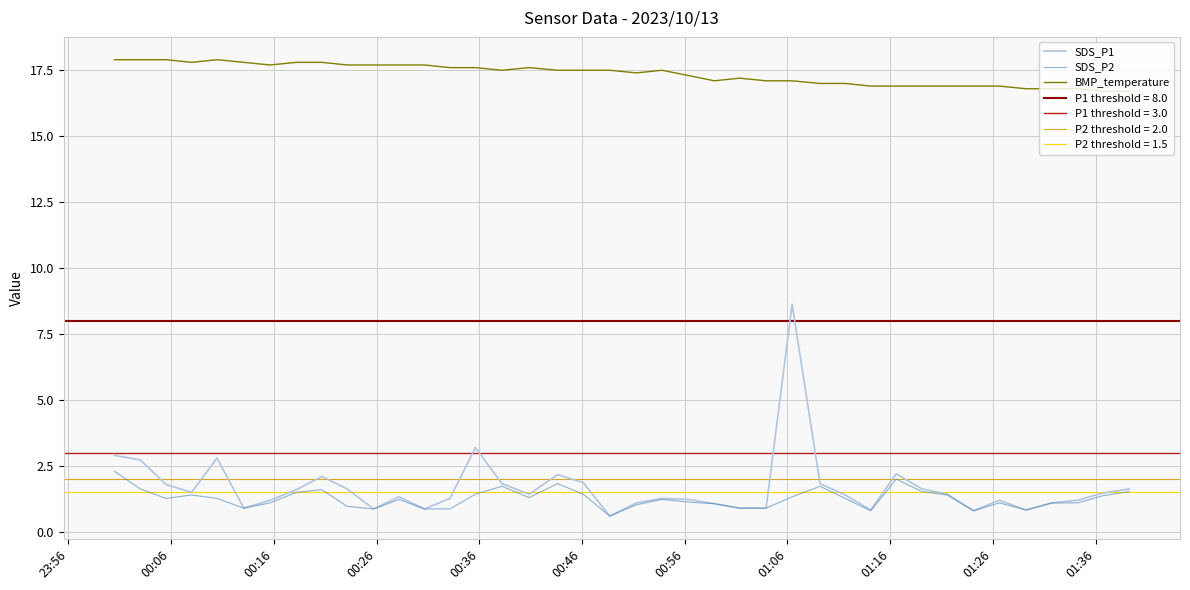

What is the maximum value shown in the chart?

17.9